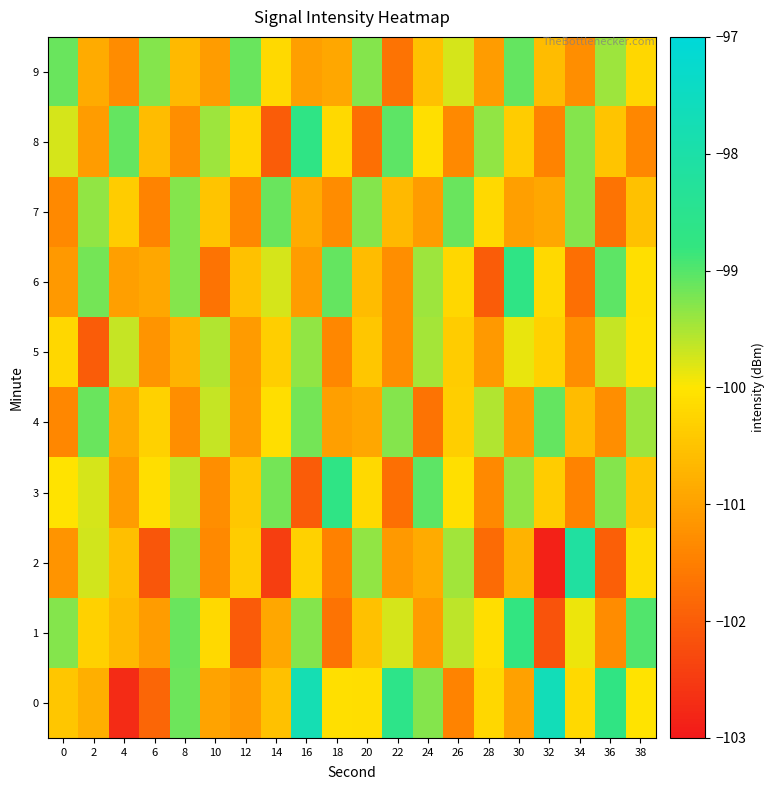

Which series changed the most between 2 and 30?

5